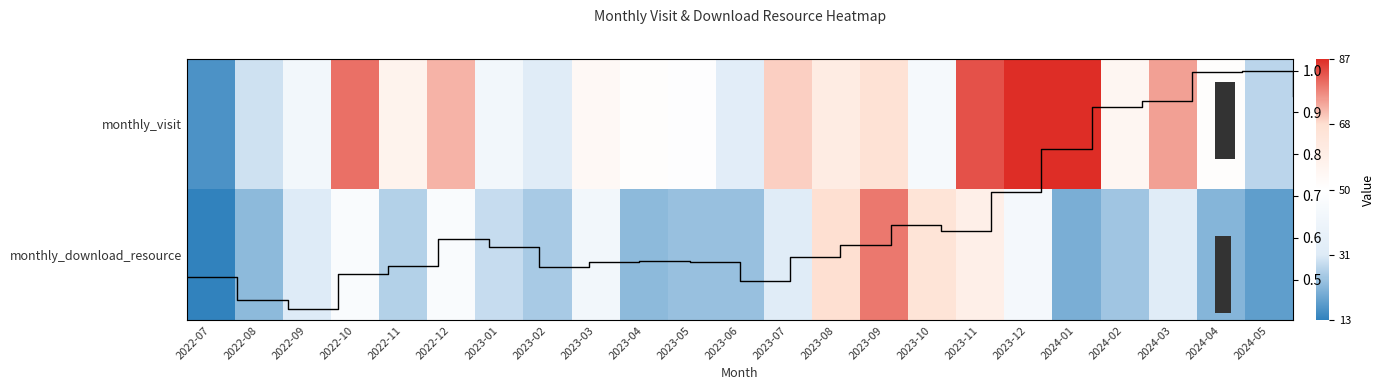

Between 2023-04 and 2023-07, which series saw the biggest shift?

monthly_visit